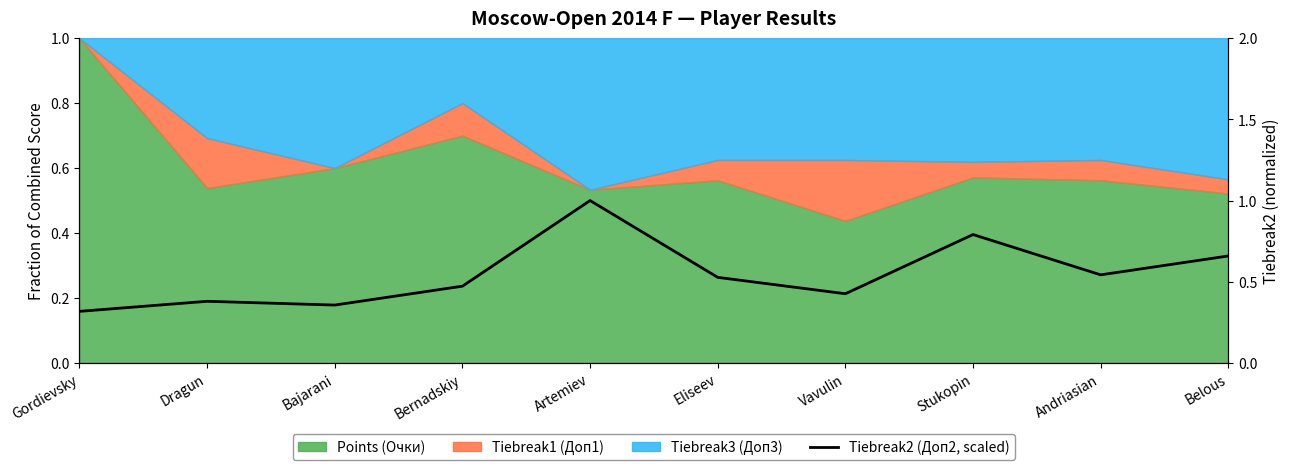

Reading right to left, transcribe all the data shown in this chart.

0.7	0.5	0.8	0.4	0.5	1.0	0.5	0.4	0.4	0.3